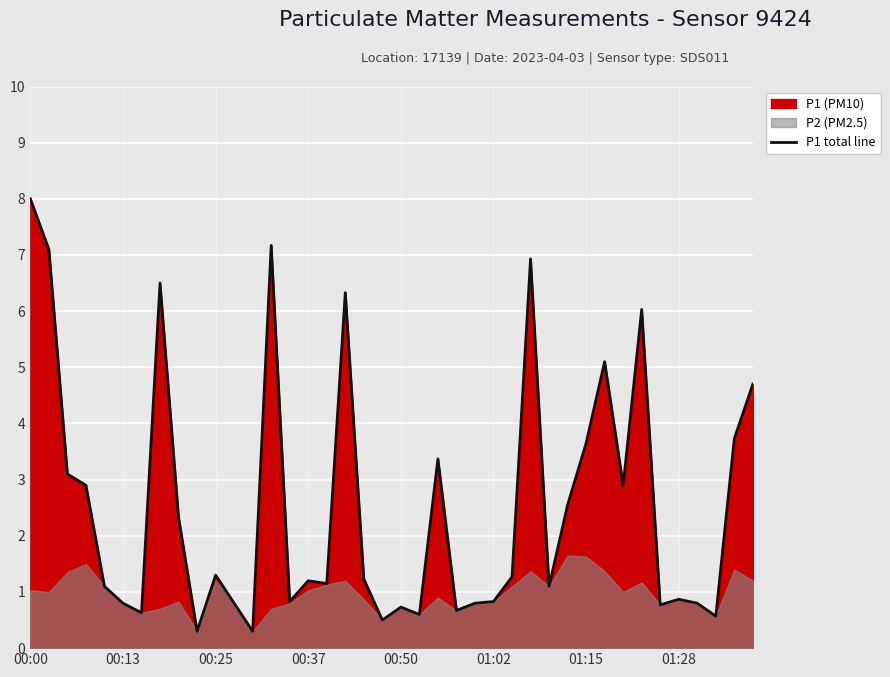

What is the maximum value for P1 total line?

8.0